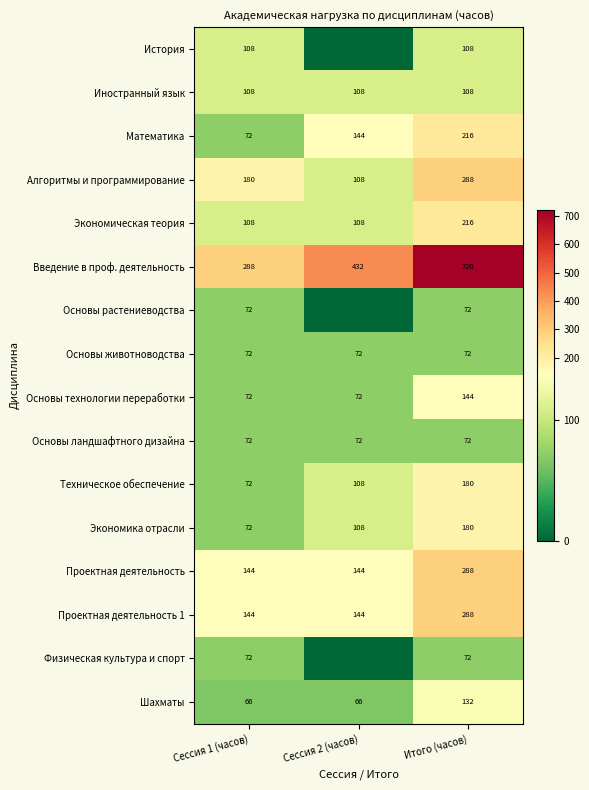

What is the average value of the Алгоритмы и программирование series?

192